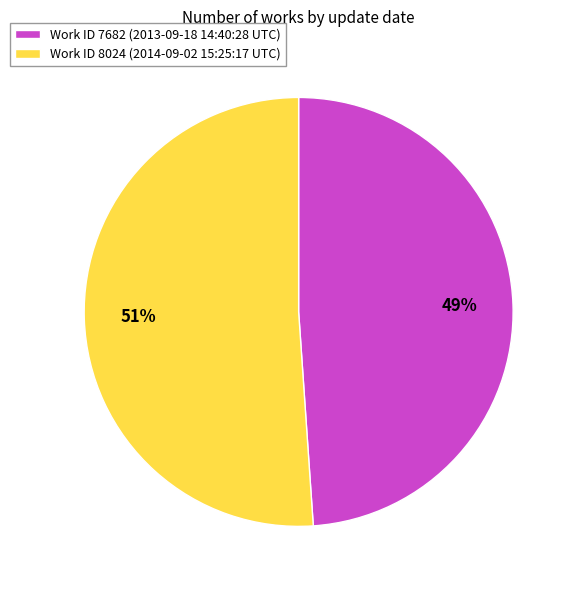

How many slices are in this pie chart?

2